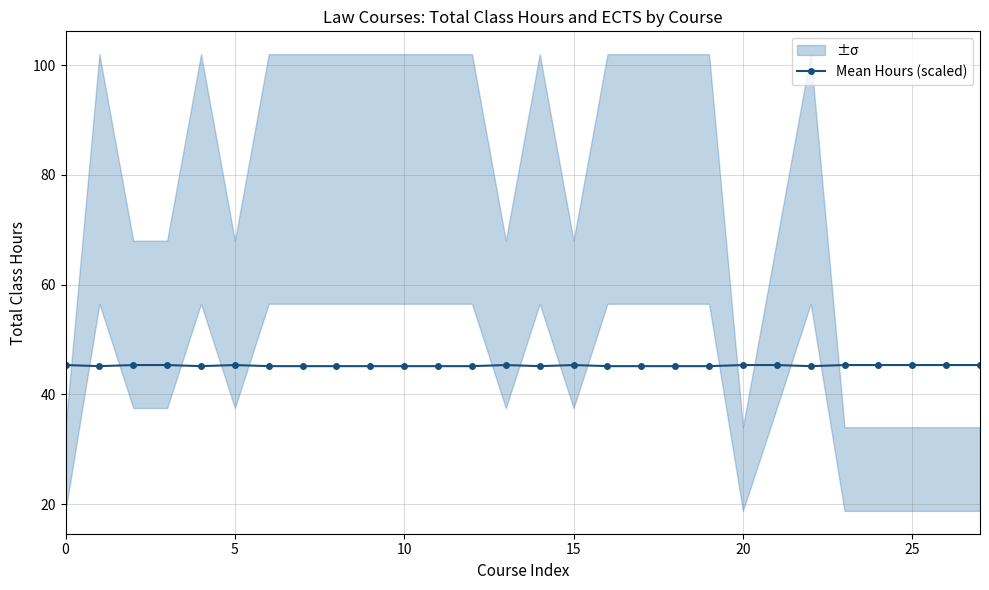

Reading left to right, transcribe all the data shown in this chart.

45.3	45.1	45.3	45.3	45.1	45.3	45.1	45.1	45.1	45.1	45.1	45.1	45.1	45.3	45.1	45.3	45.1	45.1	45.1	45.1	45.3	45.3	45.1	45.3	45.3	45.3	45.3	45.3